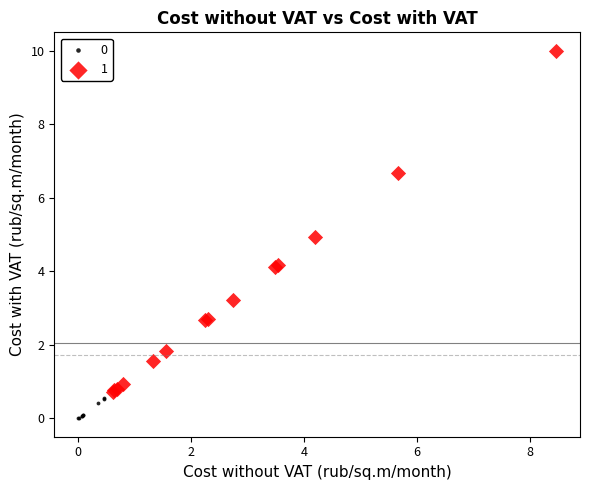

Which series contains the highest Y value?

1